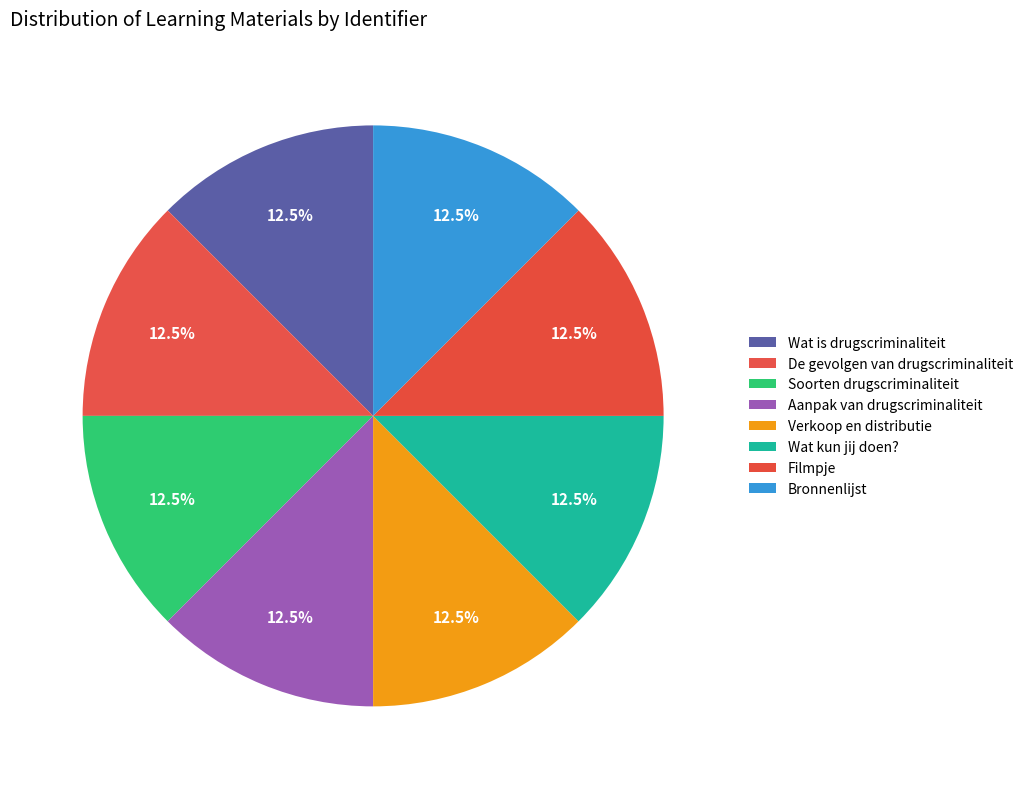

To the nearest percent, what percentage of the pie is Aanpak van drugscriminaliteit?

12%